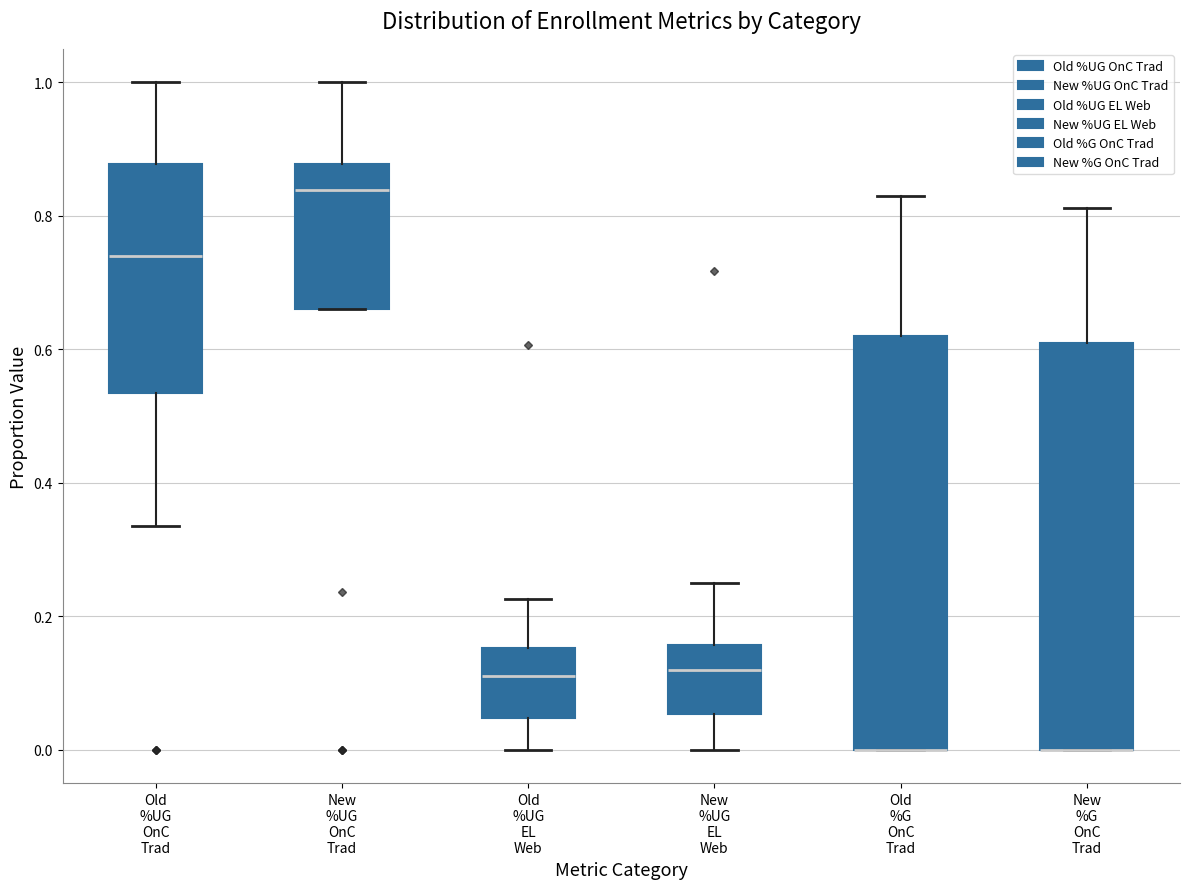

Where is the lower edge of the box for New %G OnC Trad on the y-axis? The values are not printed on the chart, so give them approximately, as read against the axis.

0.00